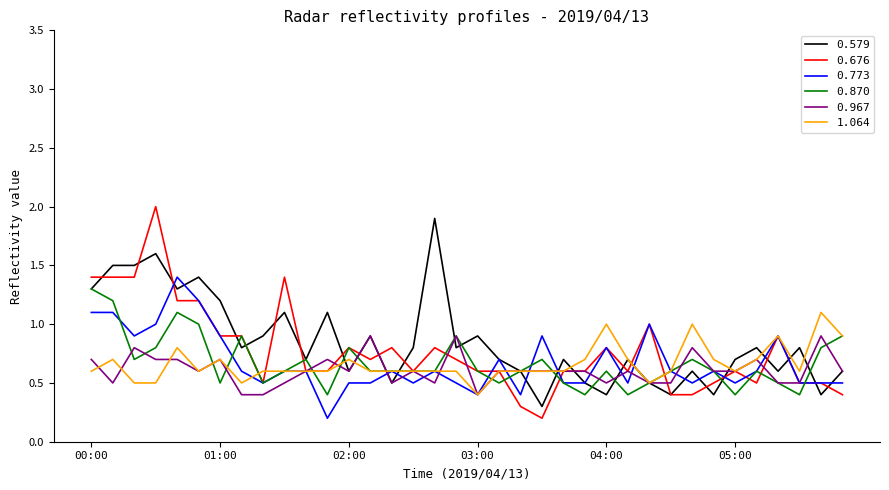

What is the difference between the maximum and minimum values in the 1.064 series?

0.7